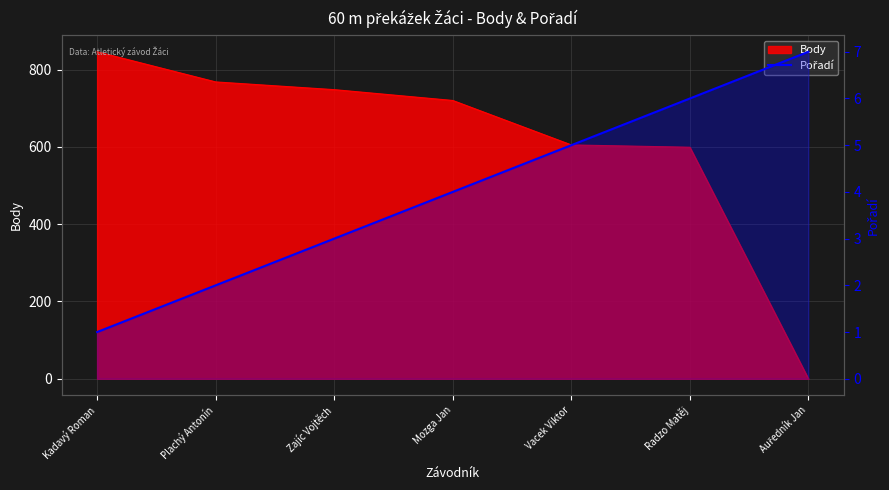

Where is the data nearest to the value 4?

Mozga Jan